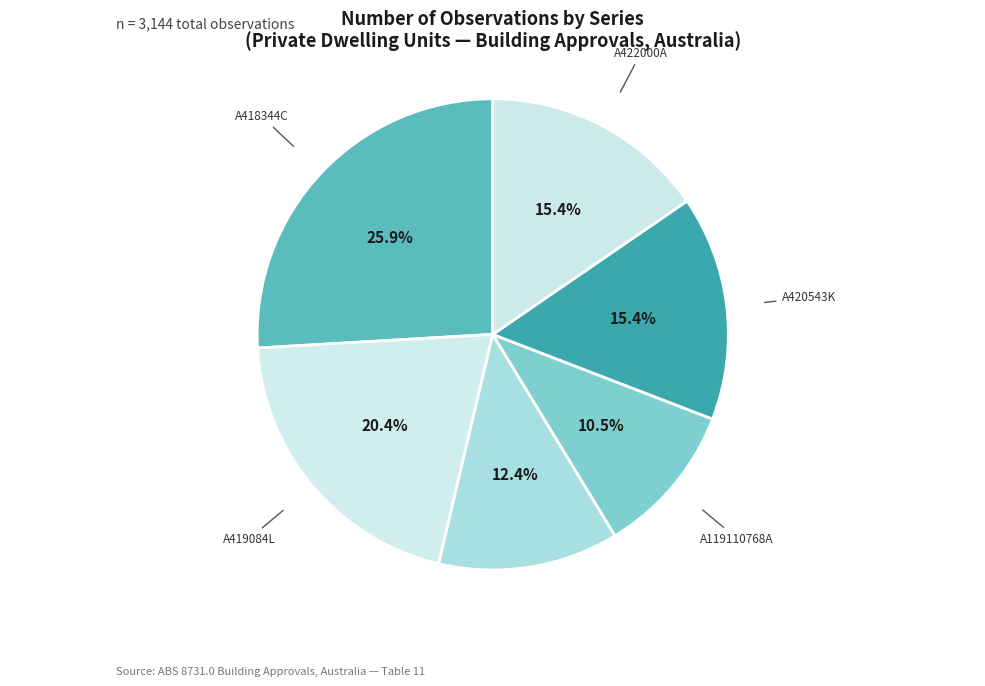

Which has a higher value, A118934512C or A419084L?

A419084L